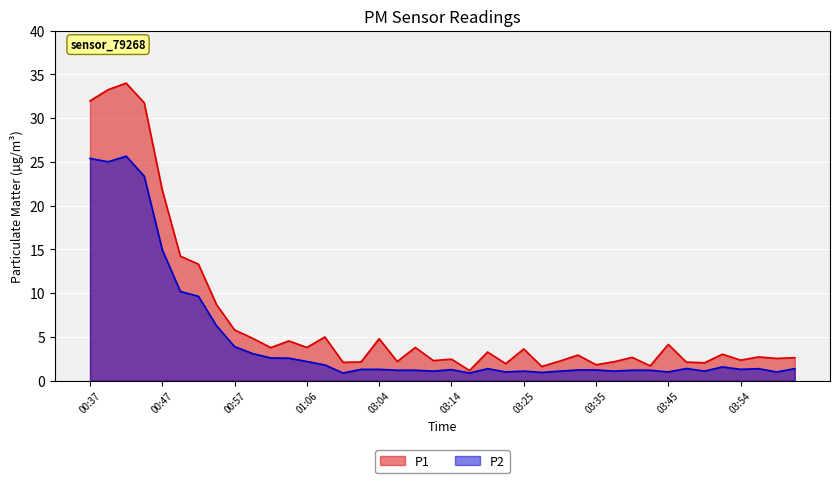

Which has a higher value, 03:19 or 03:06?

03:19